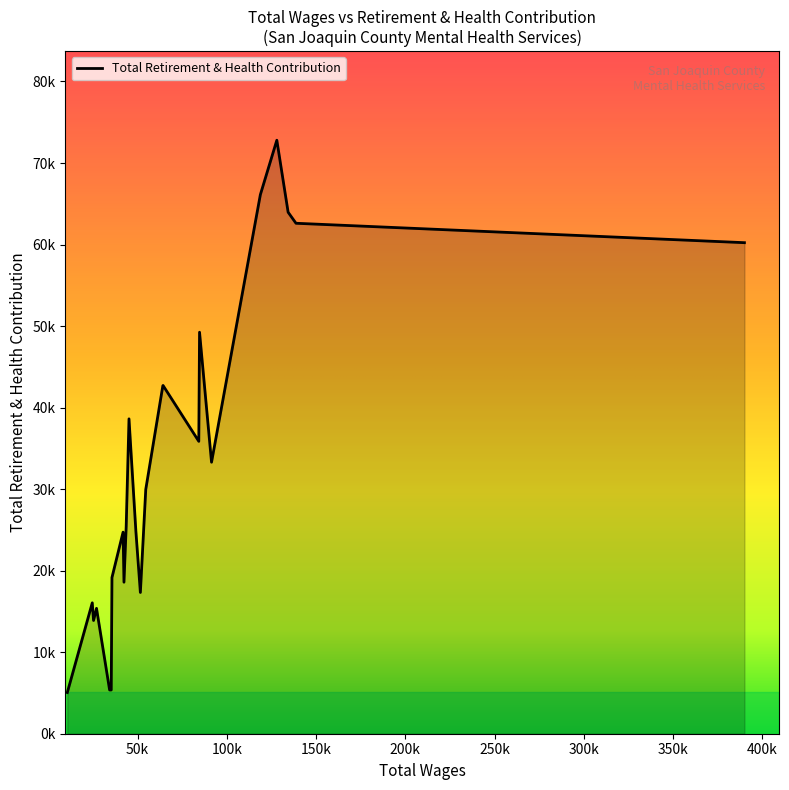

Where is the first local minimum?

5